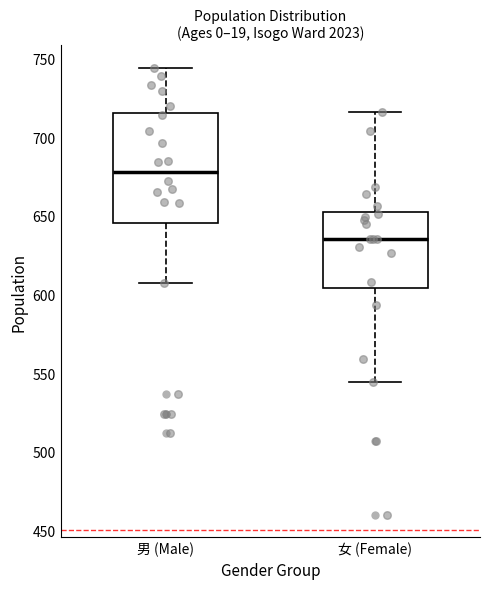

Which box is the tallest, from its lower edge to its upper edge?

男 (Male)